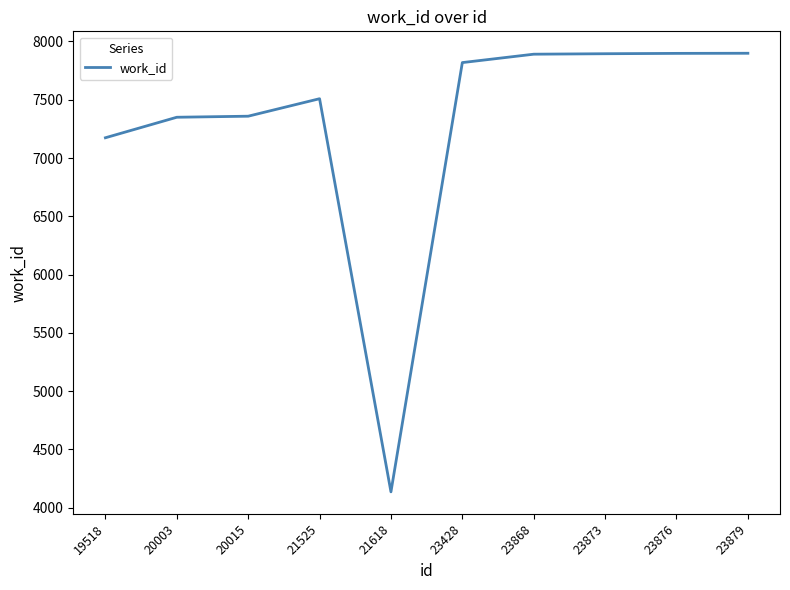

Approximately how many times larger is the value at 21618 compared to 23876?

0.5